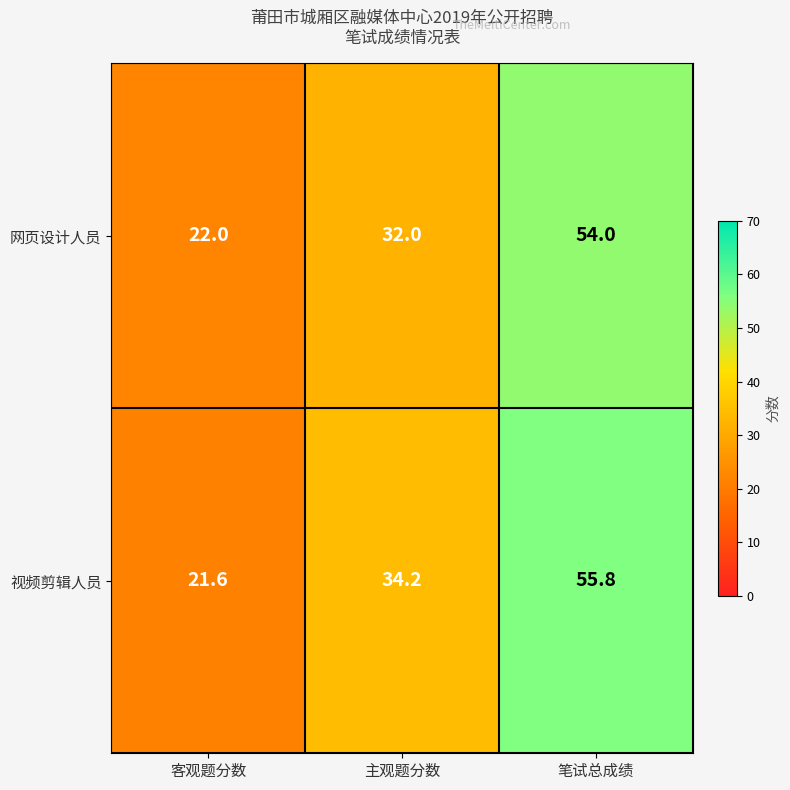

How many 网页设计人员 values are between 22 and 54?

3